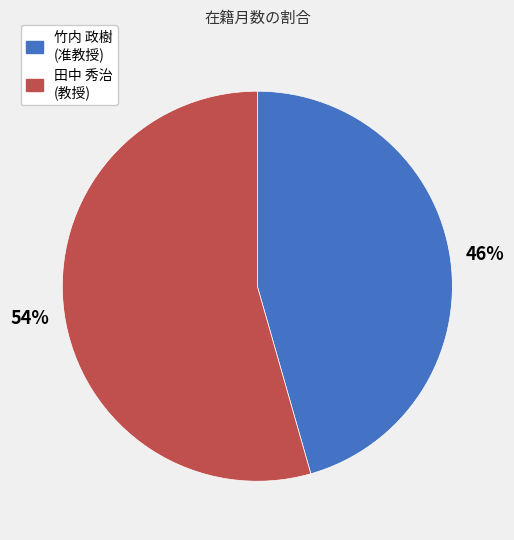

Which category has the biggest portion of the pie?

田中 秀治 (教授)